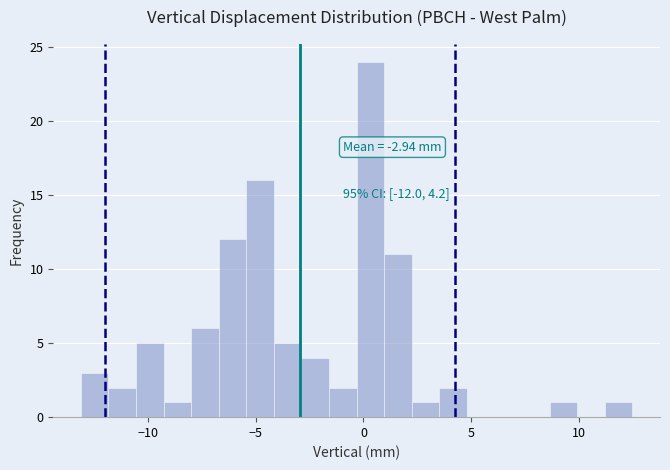

Read against the x-axis, roughly where is the centre of the tallest bar?

0.5